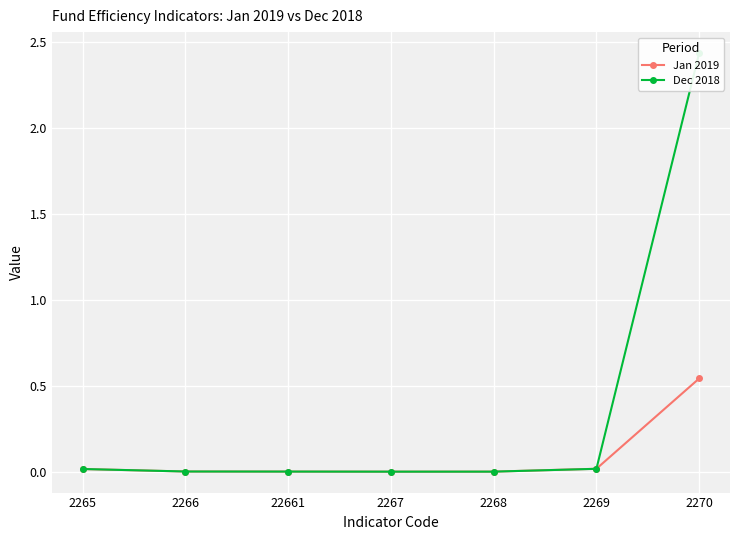

The Dec 2018 series shows 0.0 at 2267. True or false?

False